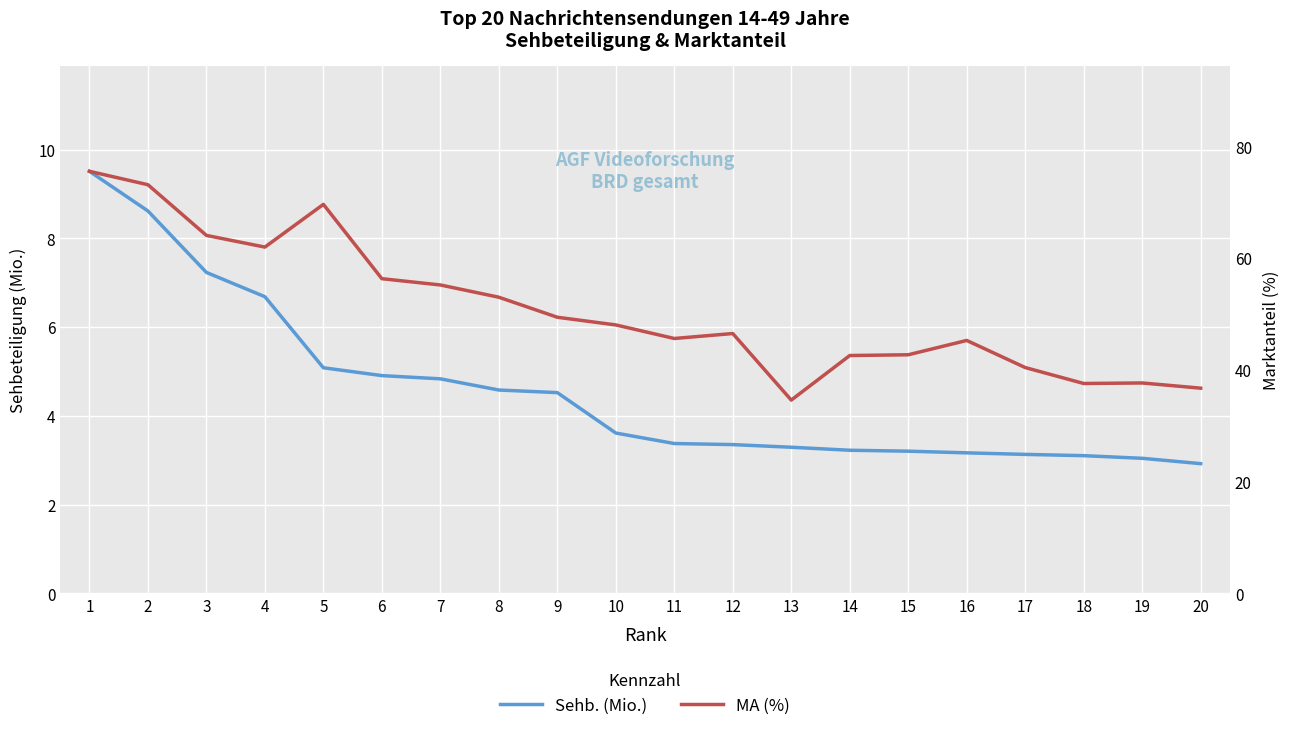

What is the minimum value for Sehb. (Mio.)?

2.9